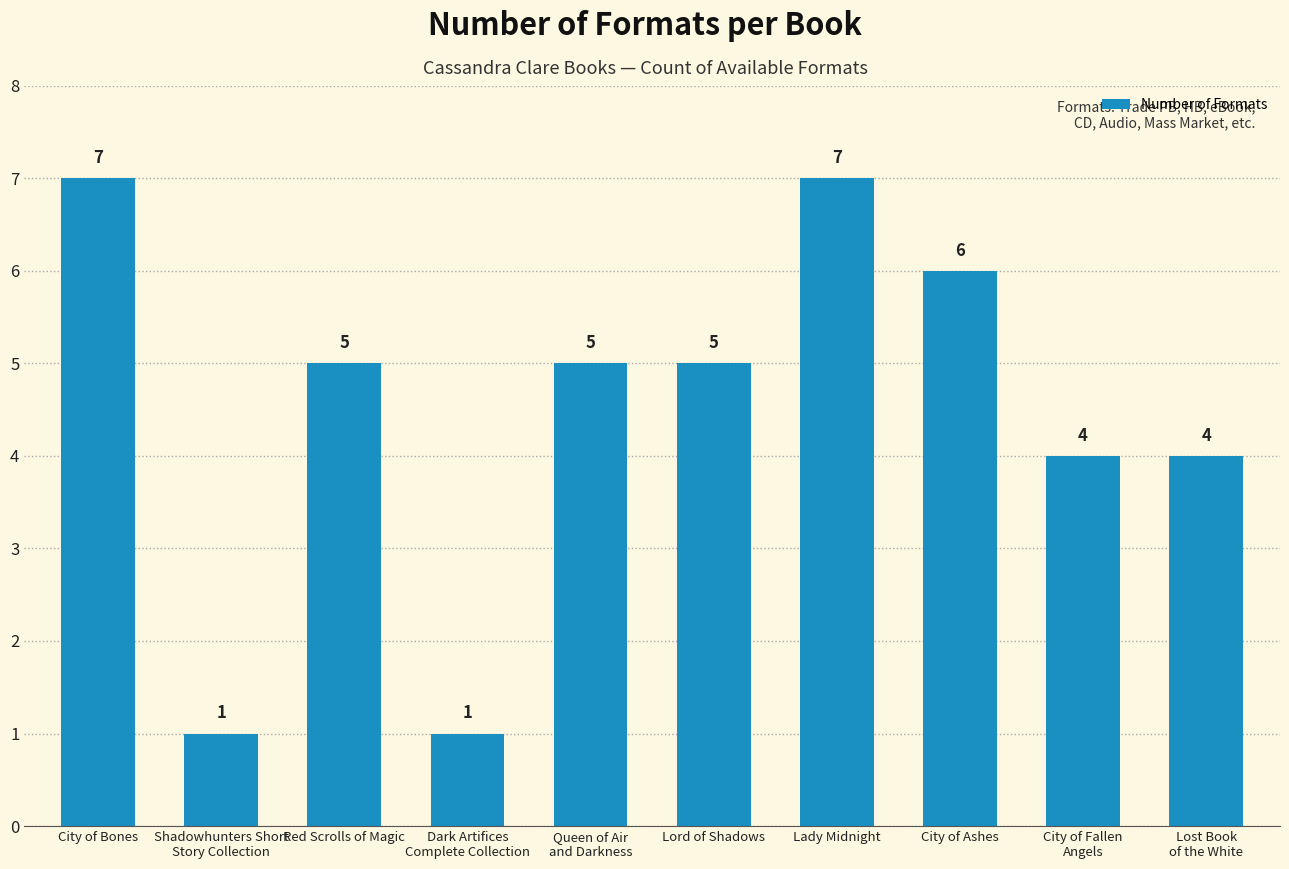

What is the difference between the values at Lost Book
of the White and Queen of Air
and Darkness?

1